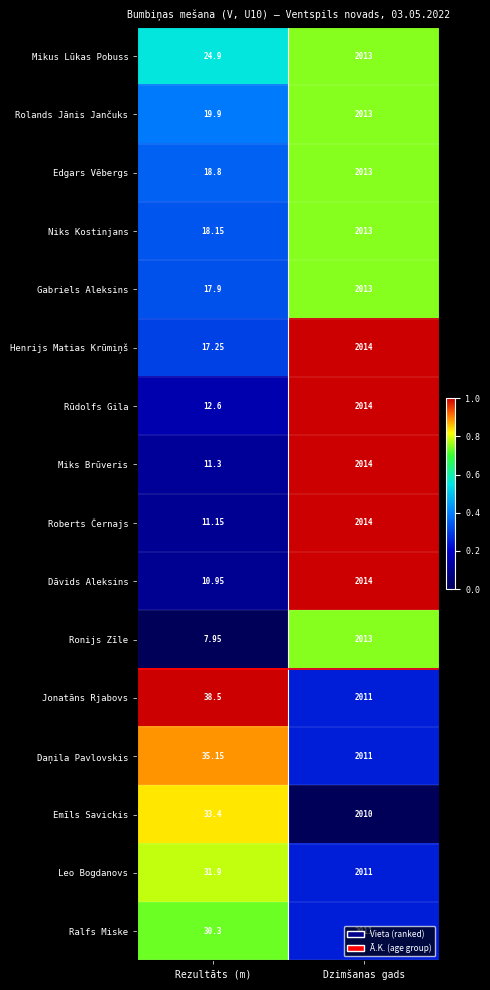

Which series changed the most between Rezultāts (m) and Dzimšanas gads?

Ronijs Zīle